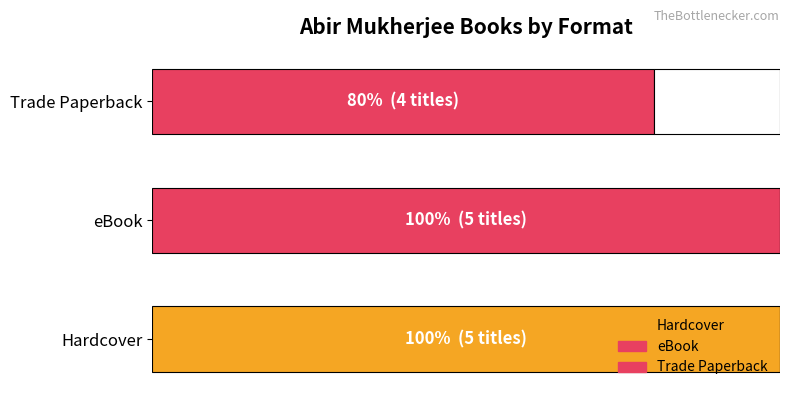

How many values are below 5?

1